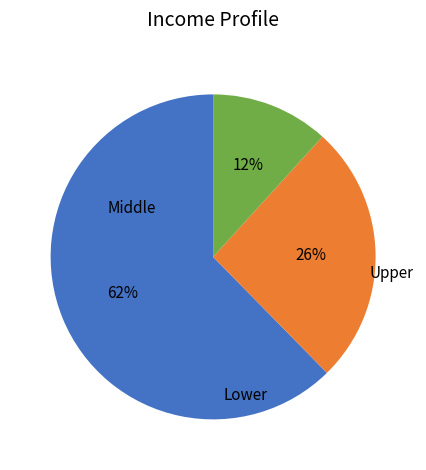

To the nearest percent, what is the average slice percentage?

33%